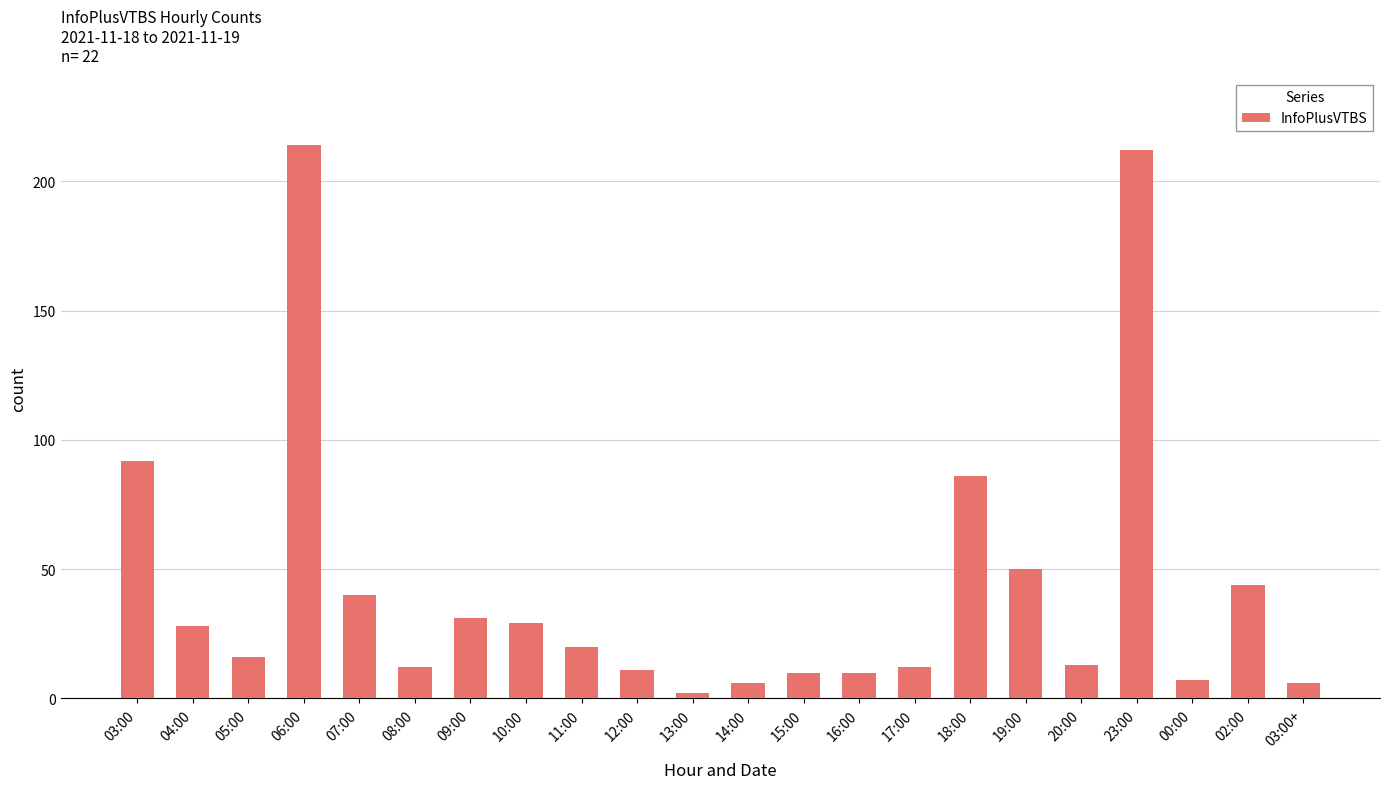

Is it true that the value at 17:00 is 12?

True